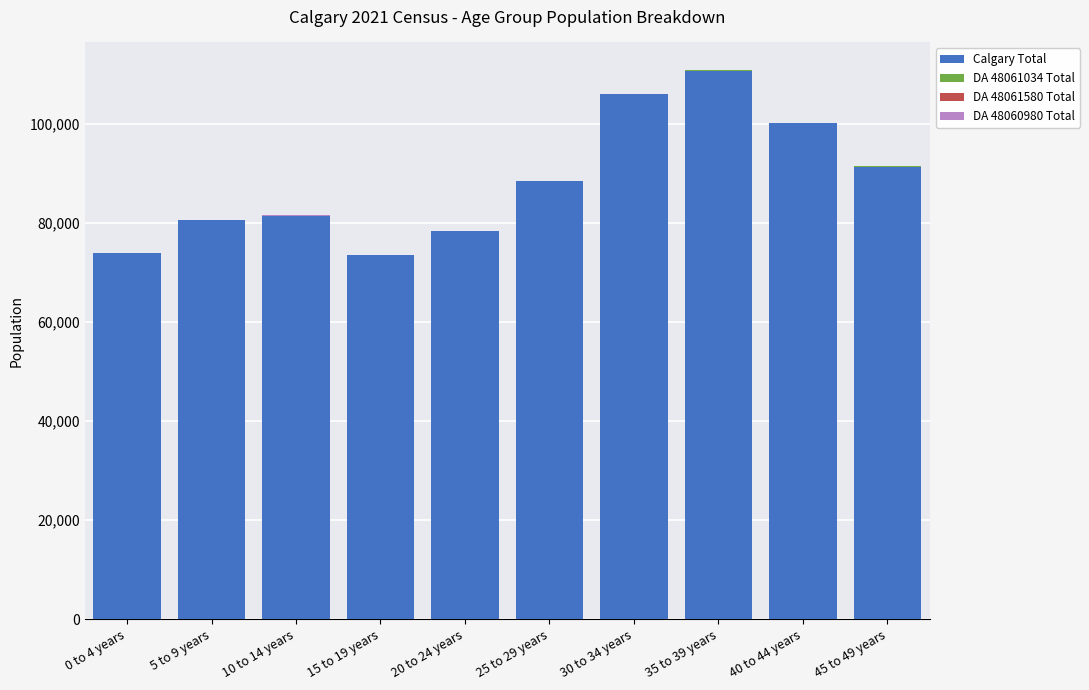

What is the maximum value for Calgary Total?

110765